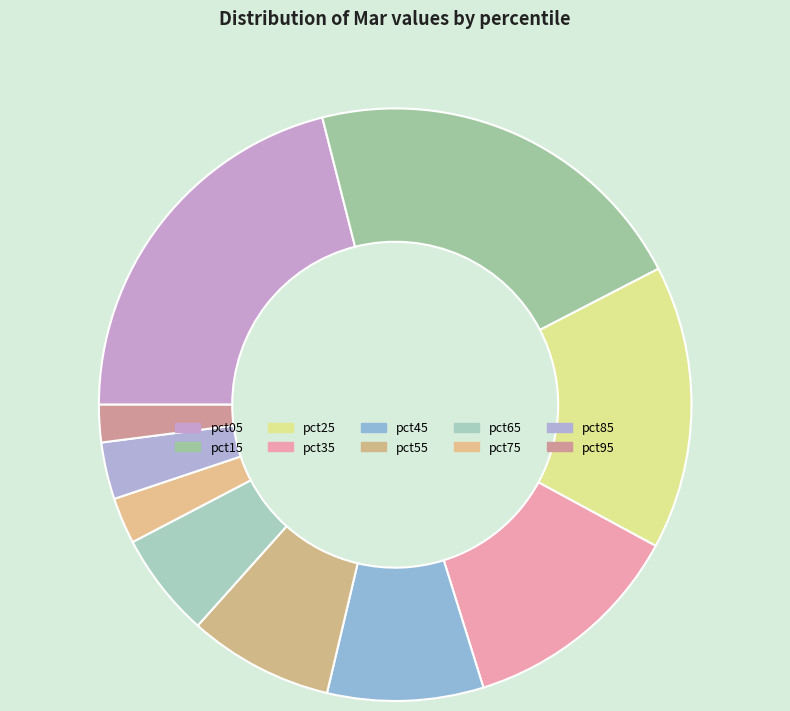

To the nearest percent, what percentage of the pie is pct35?

12%